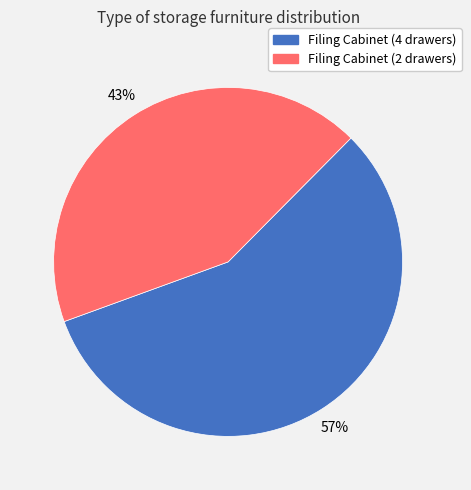

To the nearest percent, what is the difference between the largest and smallest slice percentages?

14%